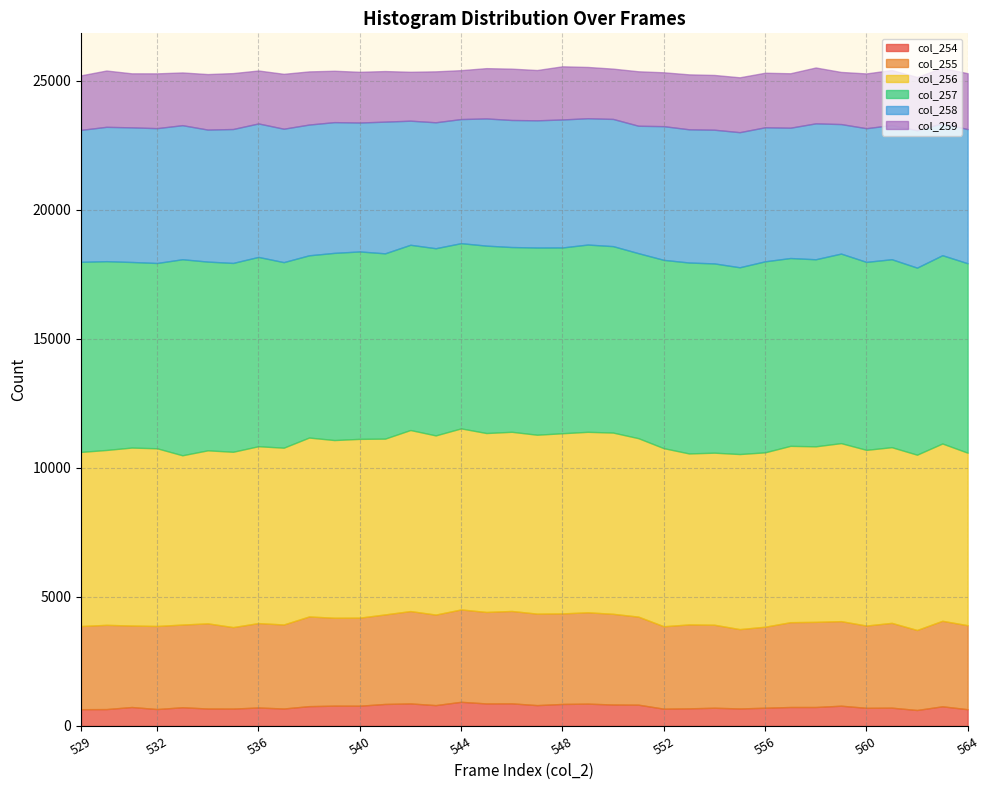

Reading left to right, what are all the values shown in this chart?

col_254: 529=650	530=654	531=734	532=656	533=725	534=676	535=674	536=715	537=677	538=768	539=787	540=785	541=853	542=873	543=808	544=936	545=873	546=876	547=808	548=853	549=865	550=831	551=825	552=670	553=683	554=706	555=679	556=706	557=735	558=735	559=785	560=703	561=709	562=619	563=762	564=648
col_255: 529=3223	530=3264	531=3158	532=3219	533=3204	534=3300	535=3157	536=3271	537=3255	538=3475	539=3406	540=3412	541=3469	542=3579	543=3508	544=3579	545=3545	546=3580	547=3545	548=3508	549=3539	550=3515	551=3412	552=3194	553=3251	554=3216	555=3074	556=3140	557=3286	558=3299	559=3277	560=3188	561=3286	562=3100	563=3313	564=3255
col_256: 529=6747	530=6777	531=6896	532=6885	533=6560	534=6705	535=6794	536=6854	537=6851	538=6933	539=6886	540=6928	541=6812	542=7016	543=6943	544=7016	545=6933	546=6943	547=6933	548=6982	549=6994	550=7023	551=6915	552=6901	553=6626	554=6668	555=6784	556=6757	557=6833	558=6802	559=6898	560=6808	561=6808	562=6793	563=6871	564=6685
col_257: 529=7365	530=7315	531=7191	532=7180	533=7596	534=7313	535=7317	536=7335	537=7190	538=7061	539=7253	540=7262	541=7180	542=7177	543=7253	544=7177	545=7261	546=7159	547=7253	548=7198	549=7256	550=7224	551=7168	552=7296	553=7398	554=7333	555=7237	556=7401	557=7278	558=7248	559=7344	560=7283	561=7283	562=7248	563=7295	564=7341
col_258: 529=5113	530=5206	531=5216	532=5225	533=5195	534=5115	535=5189	536=5172	537=5170	538=5067	539=5066	540=4996	541=5103	542=4809	543=4880	544=4809	545=4929	546=4923	547=4929	548=4960	549=4895	550=4929	551=4938	552=5181	553=5162	554=5181	555=5235	556=5194	557=5050	558=5267	559=5019	560=5181	561=5199	562=5324	563=5114	564=5199
col_259: 529=2113	530=2182	531=2094	532=2123	533=2043	534=2151	535=2167	536=2052	537=2127	538=2060	539=1991	540=1965	541=1960	542=1895	543=1974	544=1895	545=1949	546=1989	547=1949	548=2060	549=1987	550=1949	551=2110	552=2087	553=2129	554=2122	555=2126	556=2114	557=2110	558=2164	559=2020	560=2122	561=2133	562=2065	563=2148	564=2164